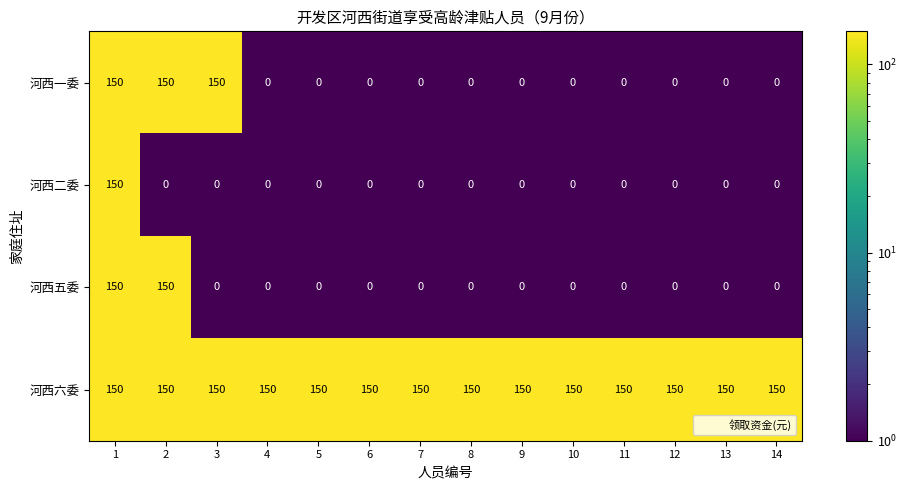

What is the difference between the maximum and minimum values in the 河西一委 series?

150